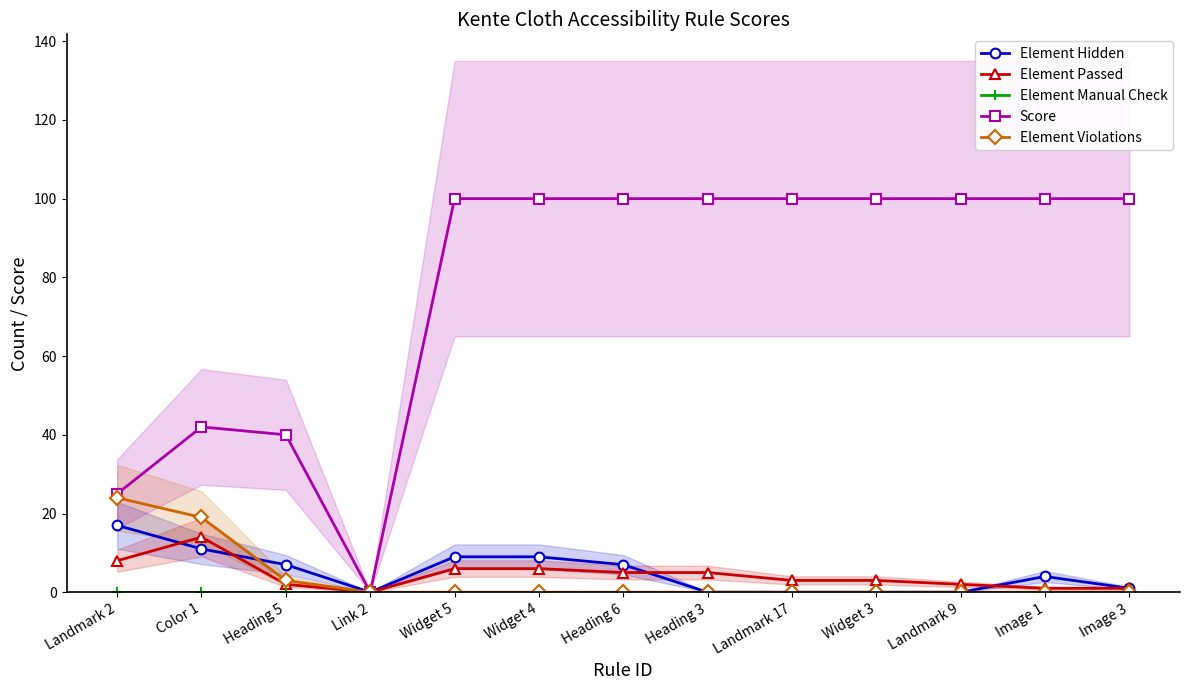

At which category does the chart reach its minimum across all series?

Link 2